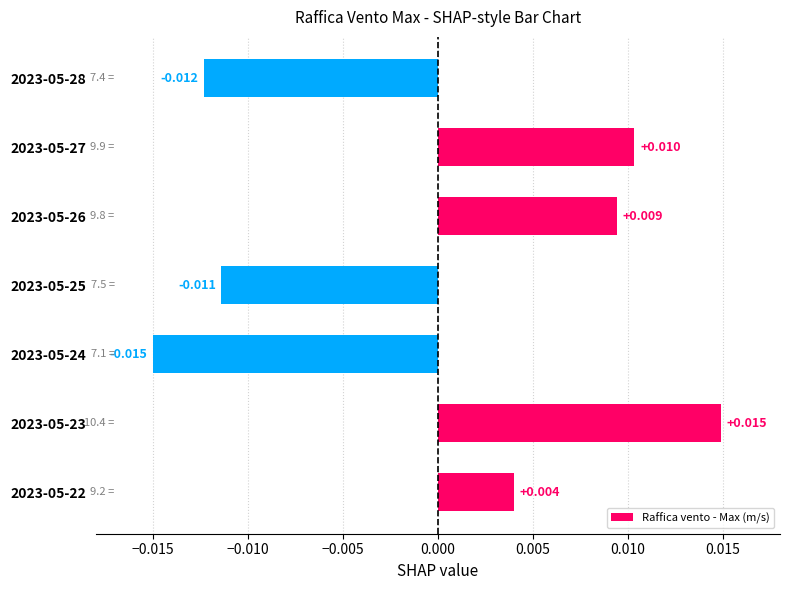

Count the number of data series in this chart.

1